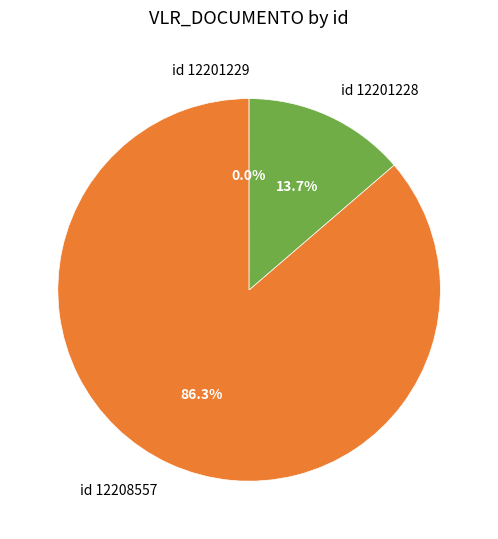

Which category accounts for the majority?

id 12208557